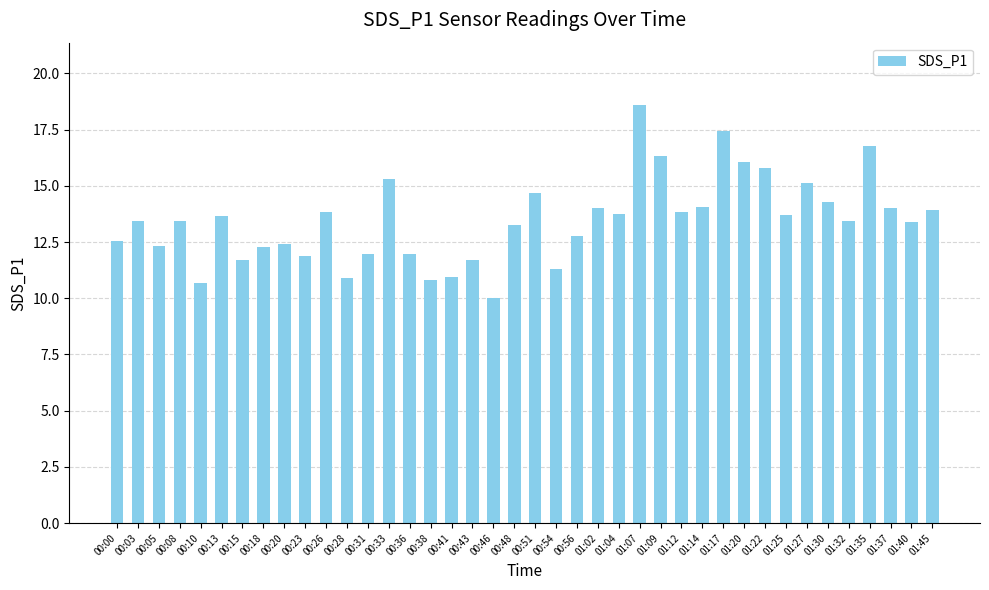

What is the sum of the values at 01:14 and 00:20?

26.5